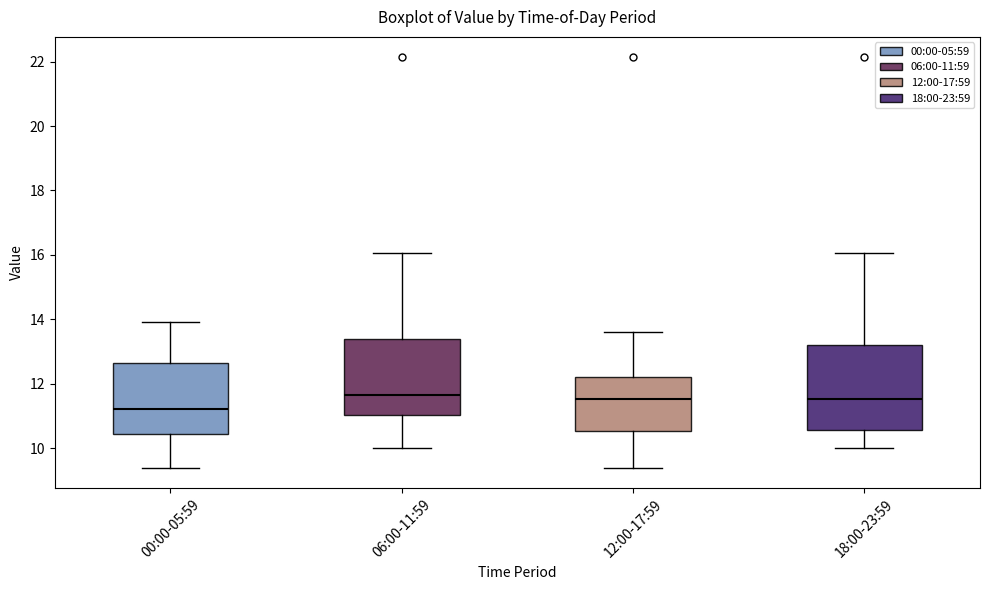

Reading left to right, read every box against the y-axis: the position of its median line, the range the box covers, and the ends of its whiskers. The values are not printed on the chart, so give them approximately, as read against the axis.

00:00-05:59: median 11.2, box 10.4 to 12.6, whiskers 9.4 to 14.0
06:00-11:59: median 11.6, box 11.0 to 13.4, whiskers 10.0 to 16.0
12:00-17:59: median 11.6, box 10.6 to 12.2, whiskers 9.4 to 13.6
18:00-23:59: median 11.6, box 10.6 to 13.2, whiskers 10.0 to 16.0